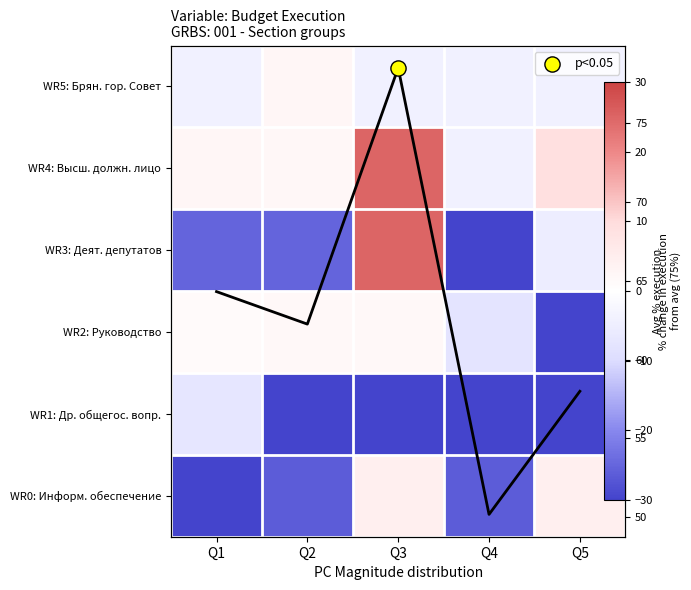

Where is WR2: Руководство nearest to the value -36?

Q4